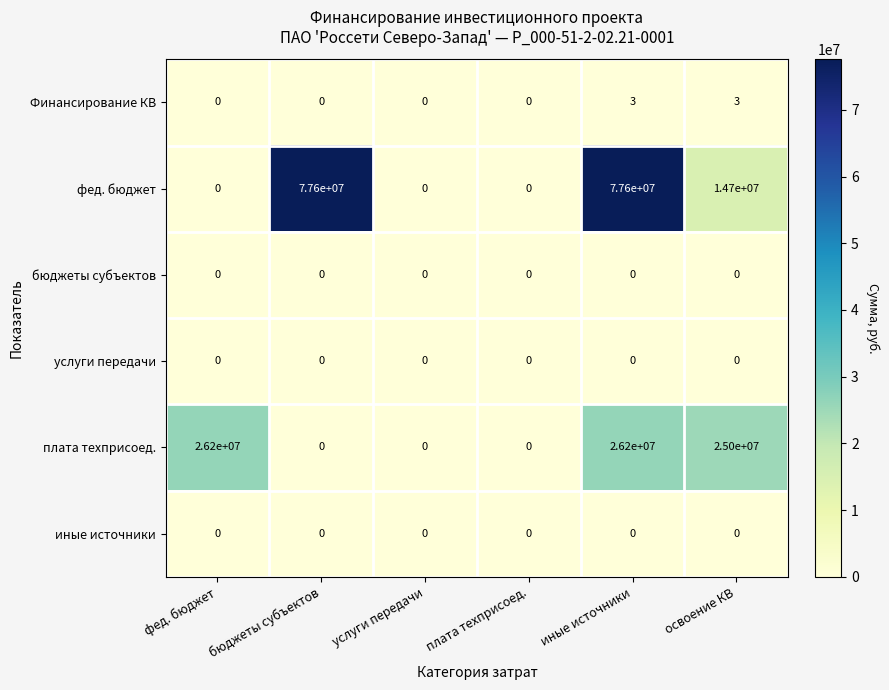

What is the greatest value displayed?

77600000